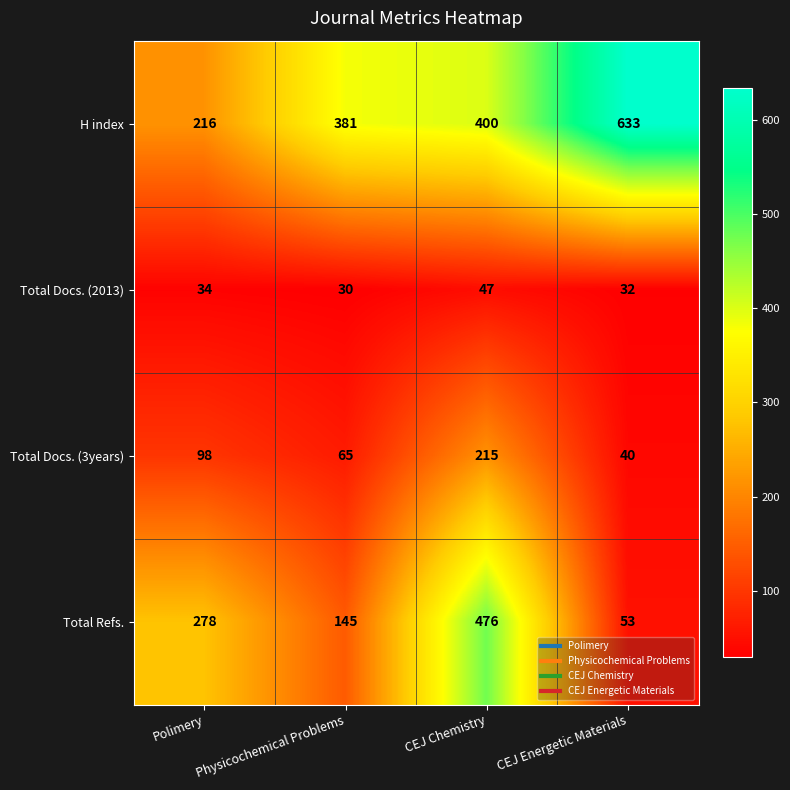

What is the difference between the Total Docs. (2013) values at CEJ Chemistry and CEJ Energetic Materials?

15